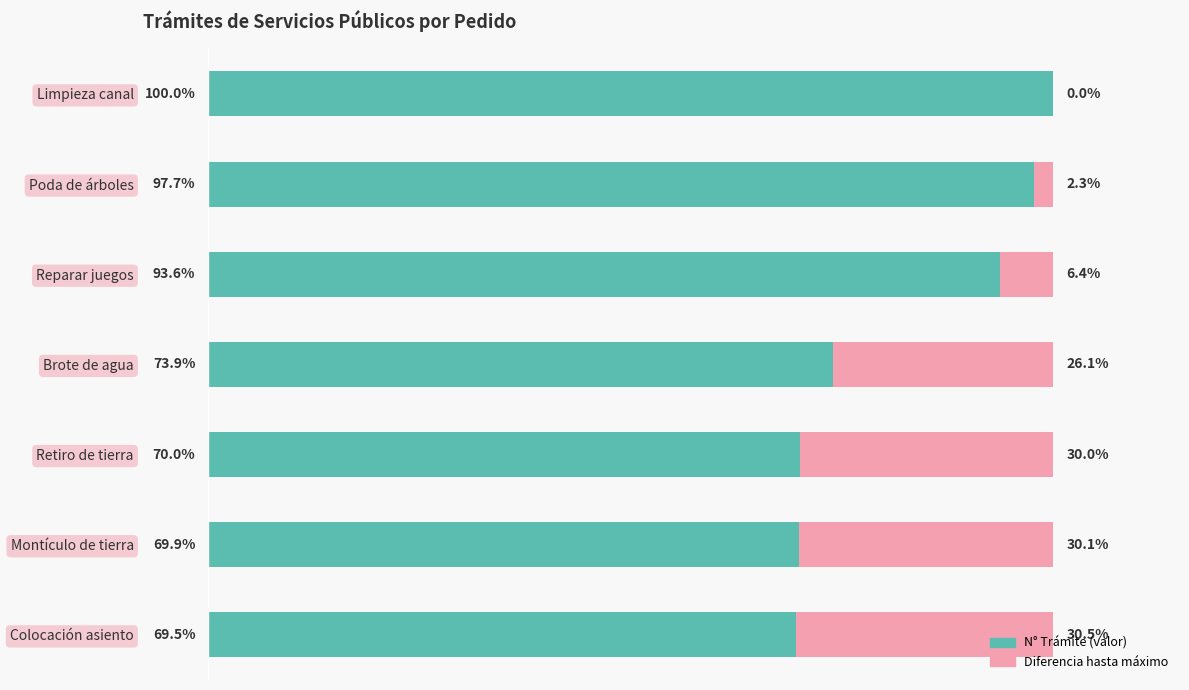

What are all the series names shown in the legend?

N° Trámite (valor), Diferencia hasta máximo